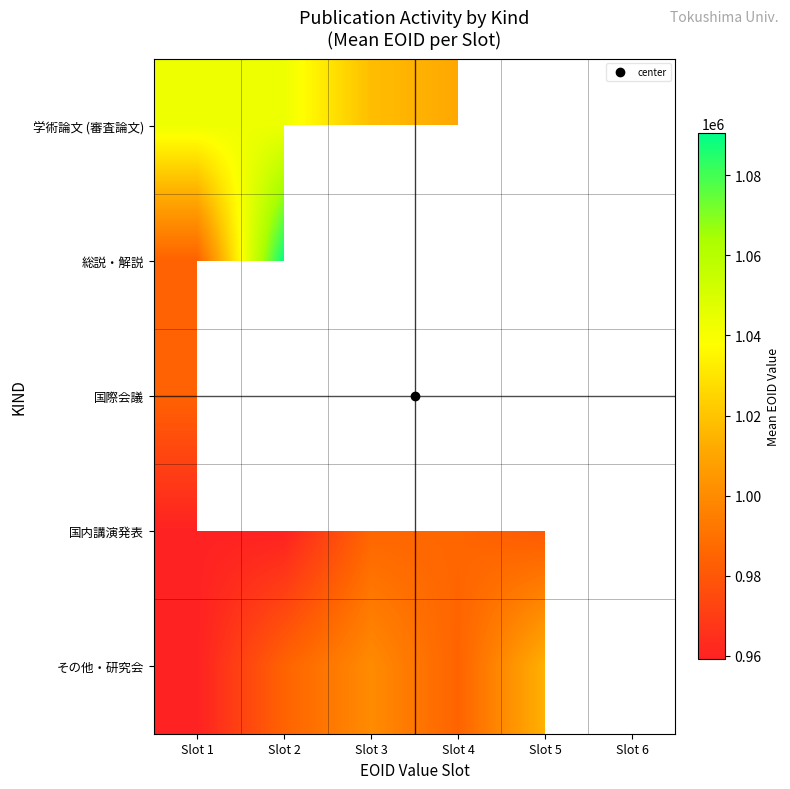

Rank the series by their maximum value, from lowest to highest.

国際会議, 国内講演発表, その他・研究会, 学術論文 (審査論文), 総説・解説